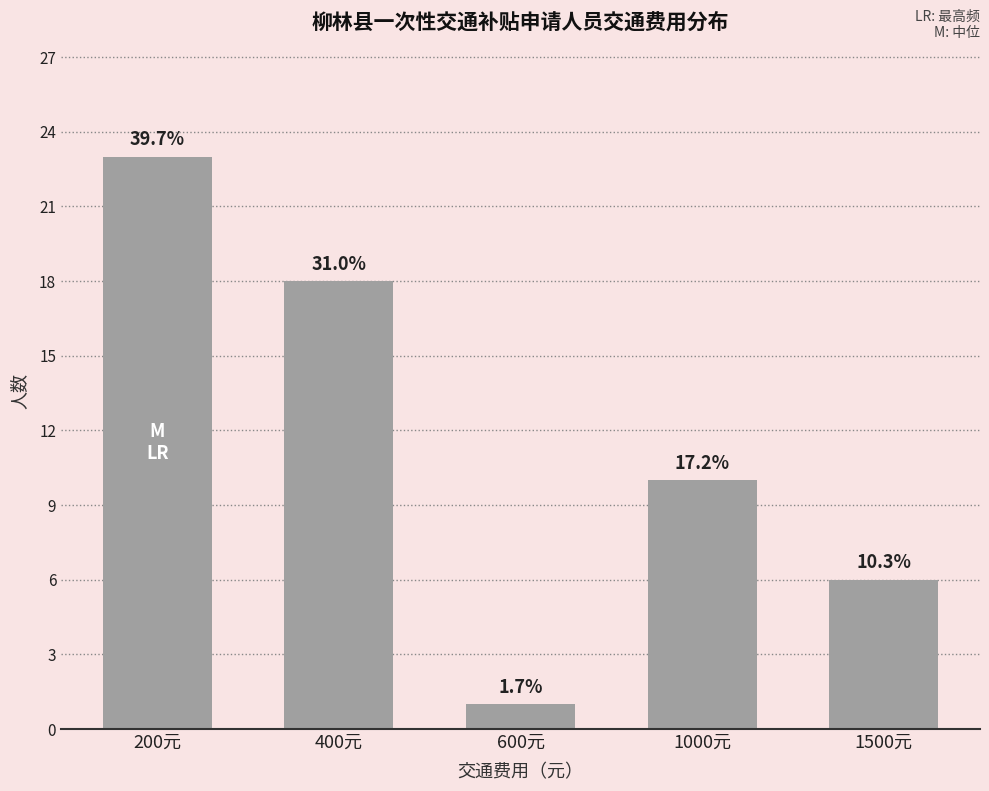

How many bars are there in total?

5